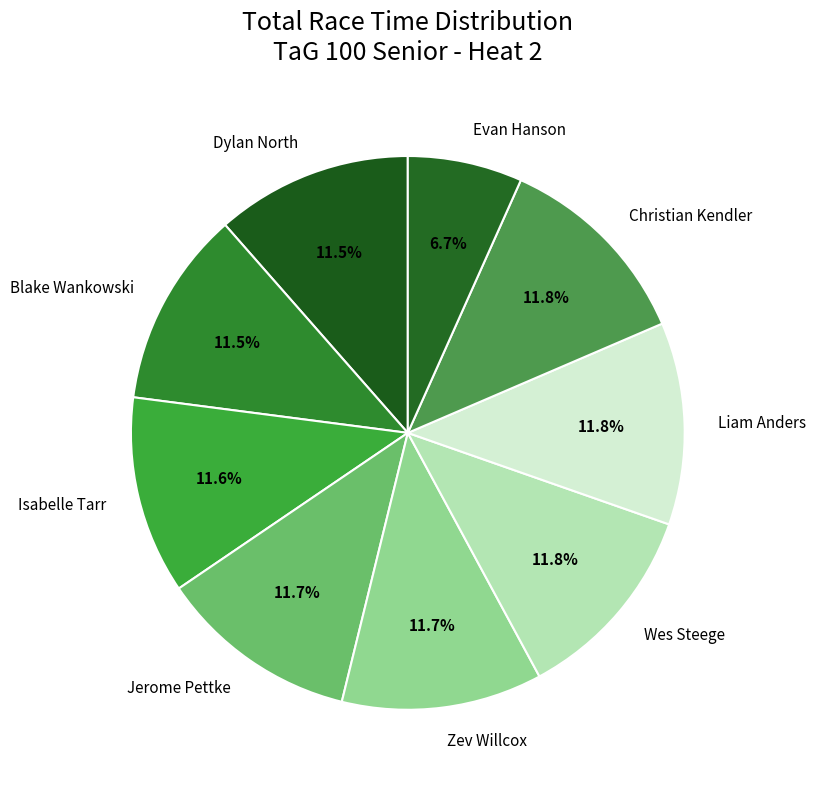

Does any single category account for the majority?

No